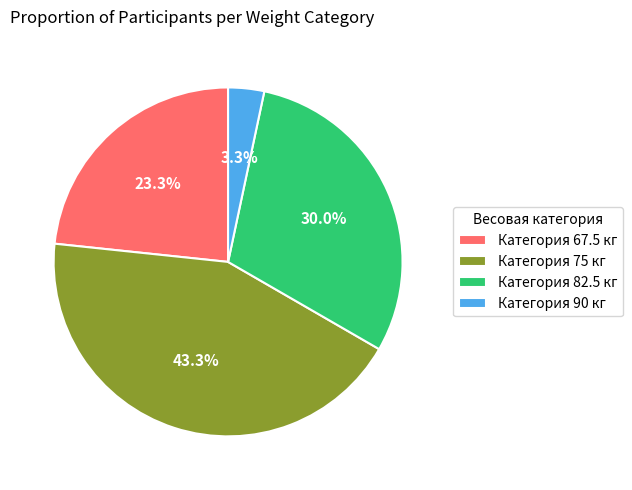

Between Категория 90 кг and Категория 67.5 кг, which is larger?

Категория 67.5 кг